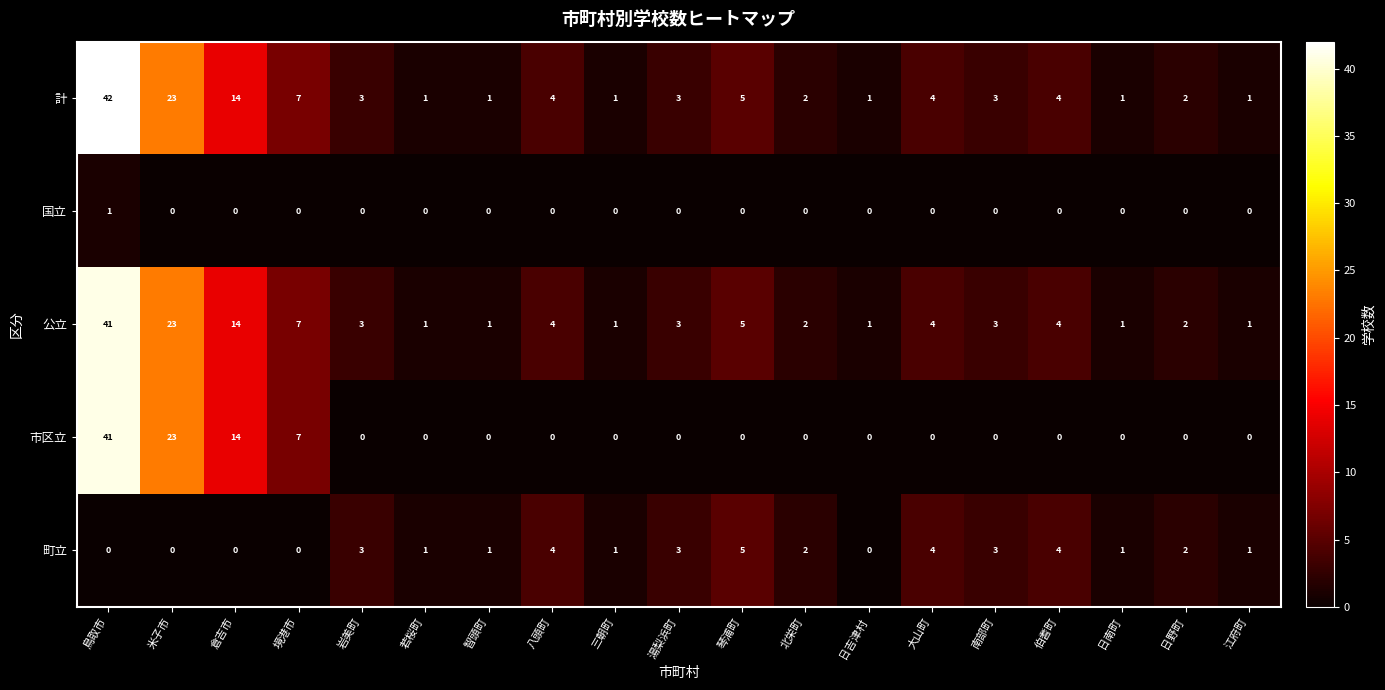

The 計 series shows 1 at 江府町. True or false?

True